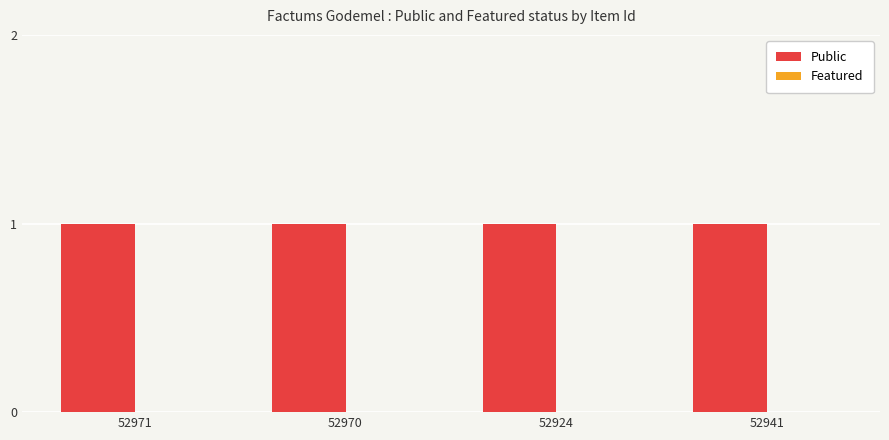

Reading right to left, what are all the values shown in this chart?

Public: 1	1	1	1
Featured: 0	0	0	0